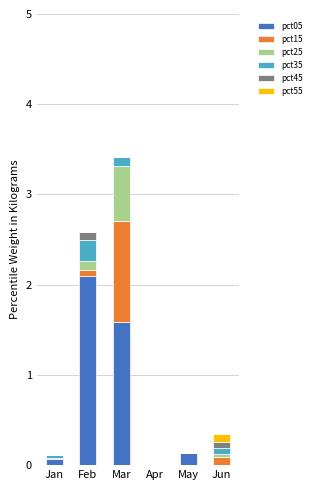

Is it true that pct05 equals 0.1 at Jan?

True